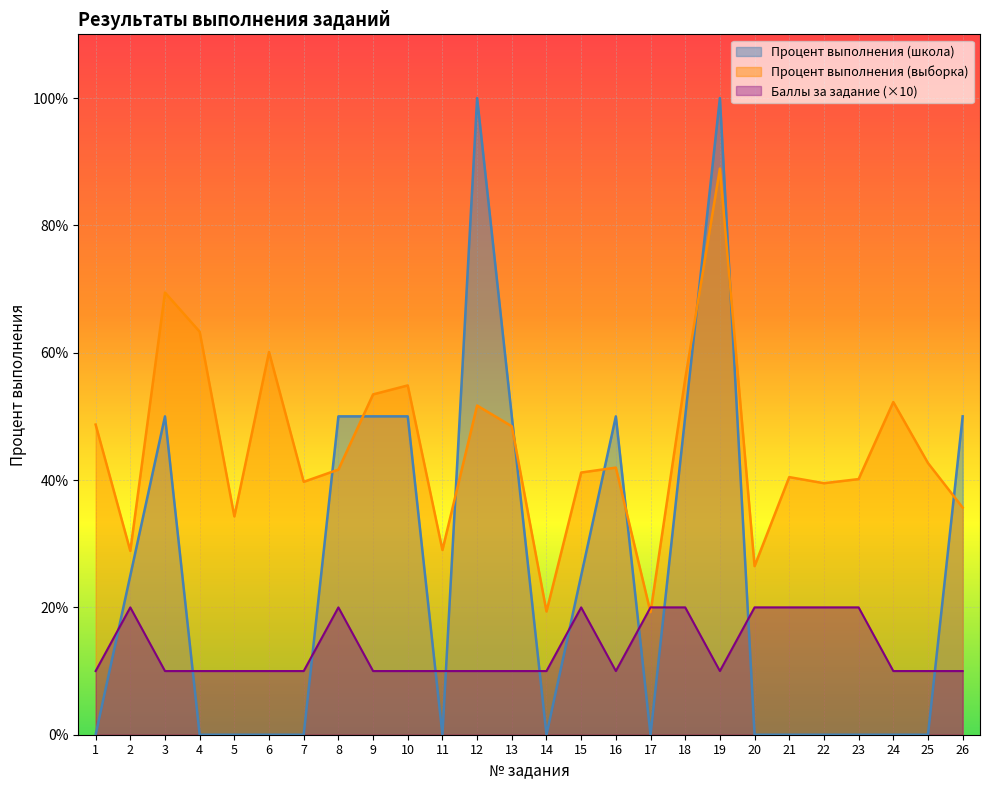

Which has a higher value, 24 or 23?

24